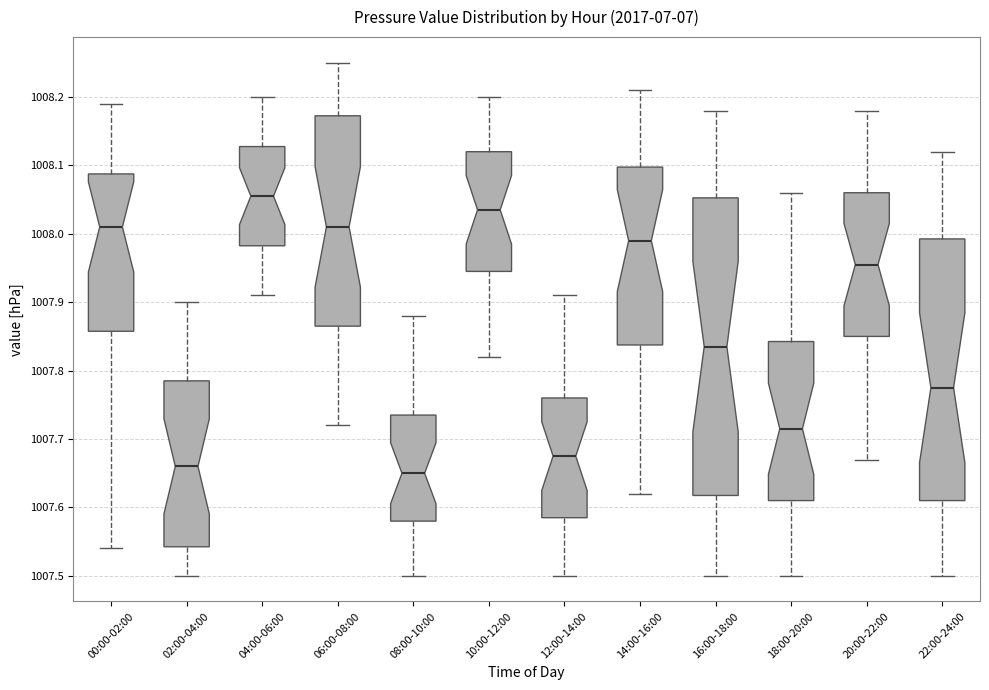

Reading left to right, read every box against the y-axis: the position of its median line, the range the box covers, and the ends of its whiskers. The values are not printed on the chart, so give them approximately, as read against the axis.

00:00-02:00: median 1008.01, box 1007.86 to 1008.09, whiskers 1007.54 to 1008.19
02:00-04:00: median 1007.66, box 1007.54 to 1007.79, whiskers 1007.50 to 1007.90
04:00-06:00: median 1008.06, box 1007.98 to 1008.13, whiskers 1007.91 to 1008.20
06:00-08:00: median 1008.01, box 1007.87 to 1008.17, whiskers 1007.72 to 1008.25
08:00-10:00: median 1007.65, box 1007.58 to 1007.74, whiskers 1007.50 to 1007.88
10:00-12:00: median 1008.04, box 1007.95 to 1008.12, whiskers 1007.82 to 1008.20
12:00-14:00: median 1007.68, box 1007.59 to 1007.76, whiskers 1007.50 to 1007.91
14:00-16:00: median 1007.99, box 1007.84 to 1008.10, whiskers 1007.62 to 1008.21
16:00-18:00: median 1007.84, box 1007.62 to 1008.05, whiskers 1007.50 to 1008.18
18:00-20:00: median 1007.72, box 1007.61 to 1007.84, whiskers 1007.50 to 1008.06
20:00-22:00: median 1007.96, box 1007.85 to 1008.06, whiskers 1007.67 to 1008.18
22:00-24:00: median 1007.78, box 1007.61 to 1007.99, whiskers 1007.50 to 1008.12